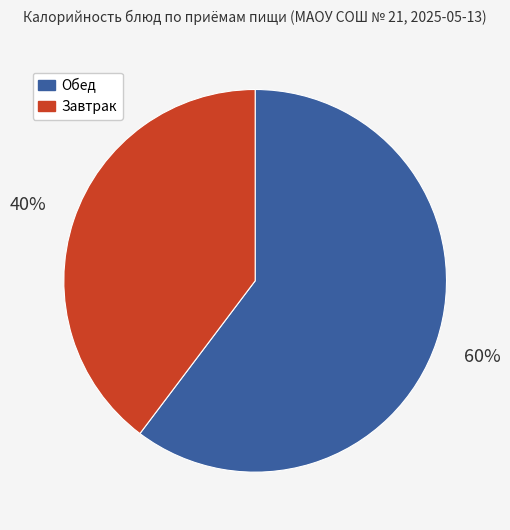

Is the sum of Завтрак and Обед greater than half?

Yes